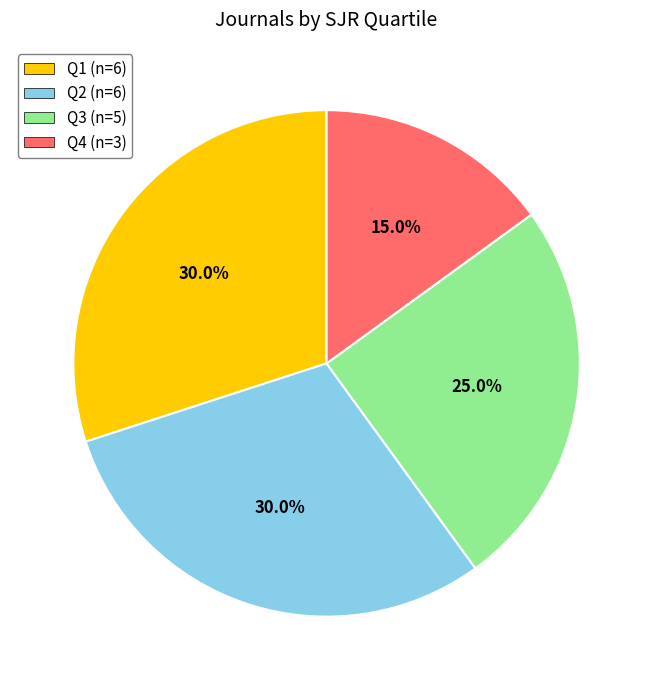

What percentage is the Q1 slice, to the nearest percent?

30%